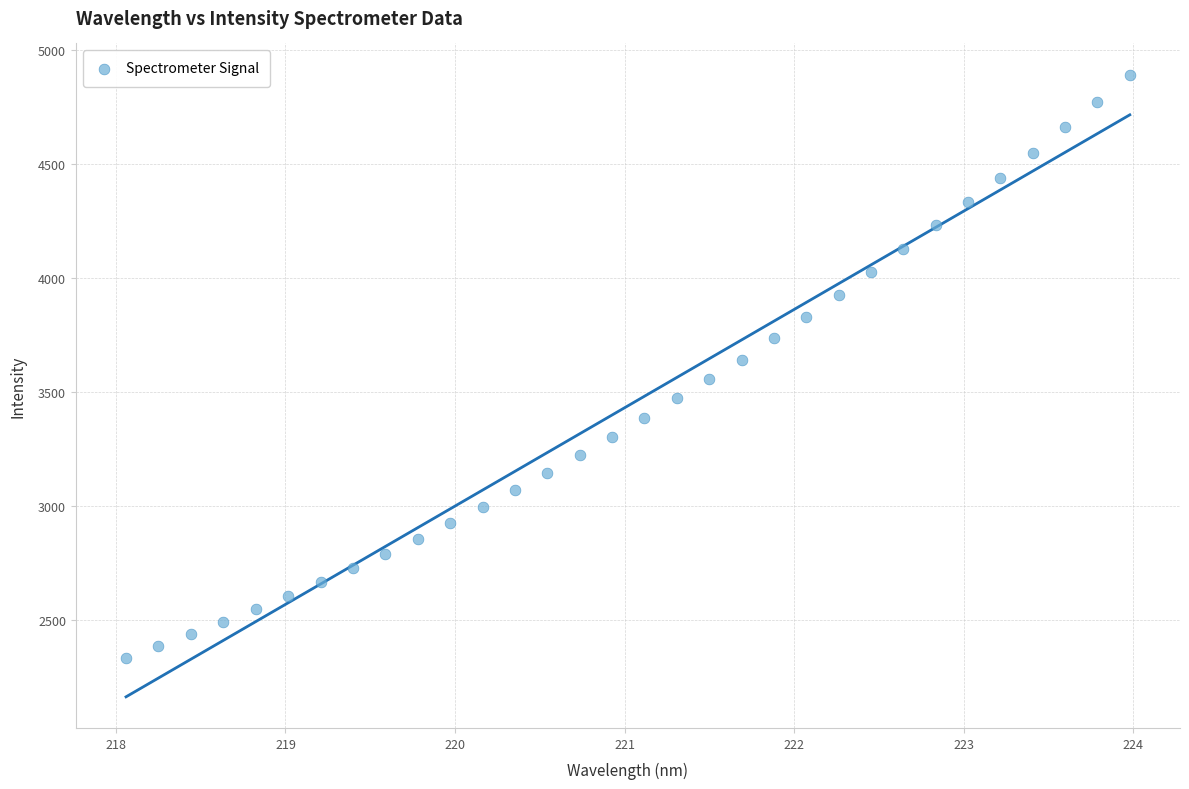

What is the range of X values (max minus min)?

5.9